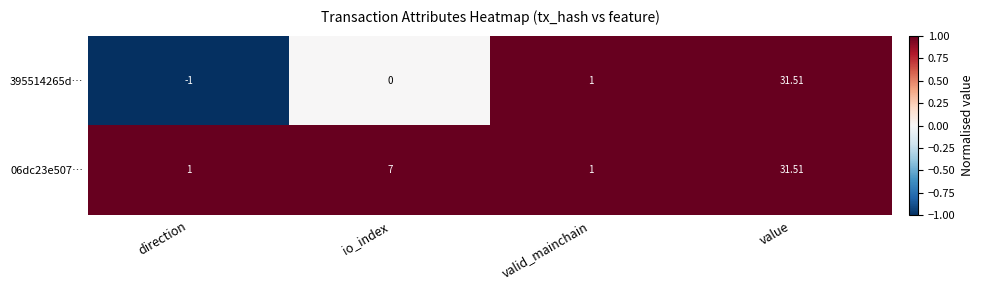

How many categories are shown in the chart?

4